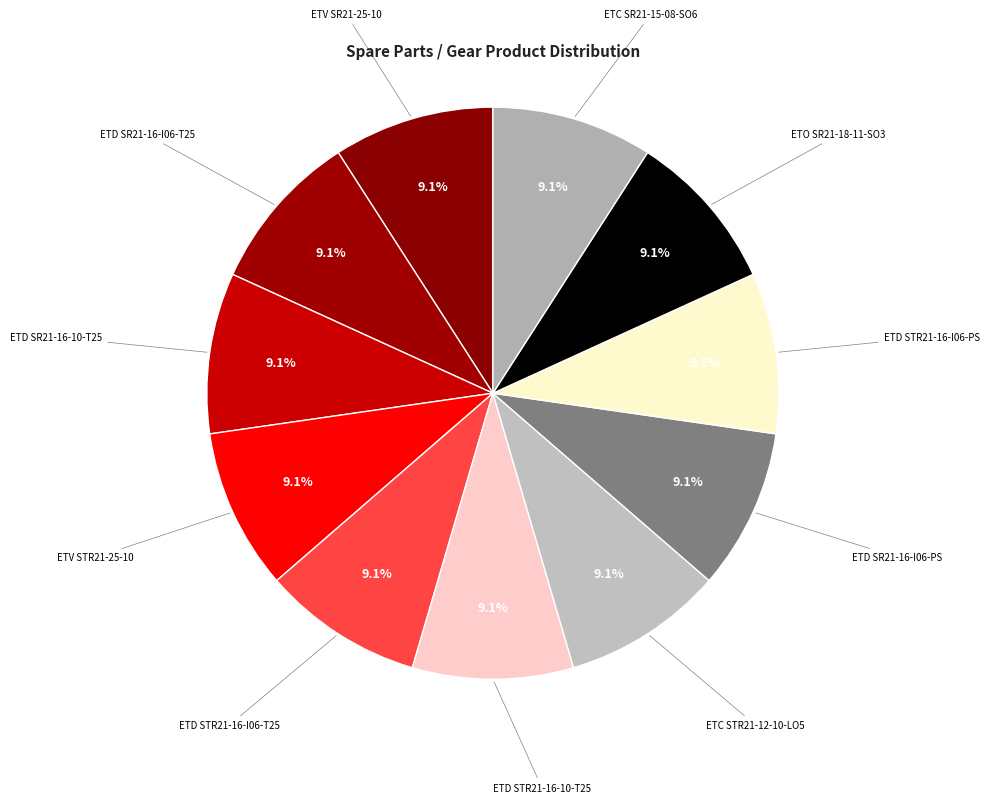

How many segments does this pie chart have?

11